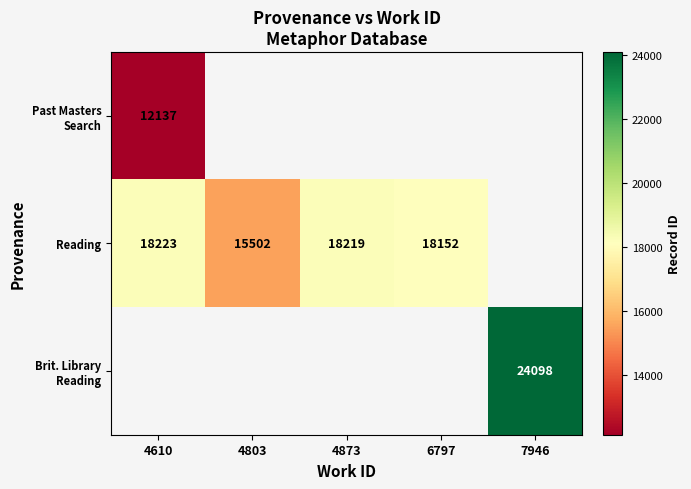

The Reading series shows 12149 at 6797. True or false?

False